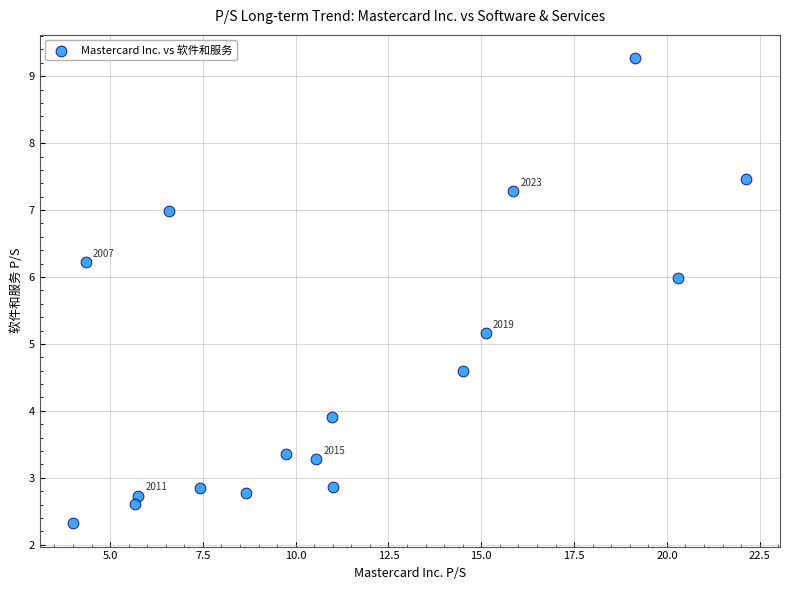

What is the range of X values (max minus min)?

18.1